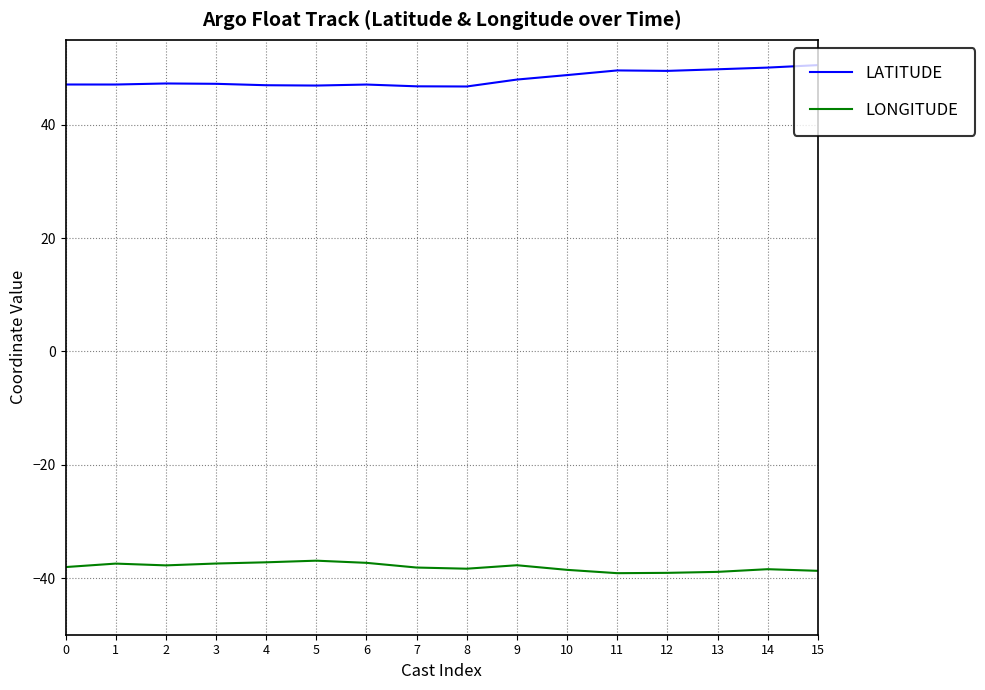

What is the minimum value for LONGITUDE?

-39.1